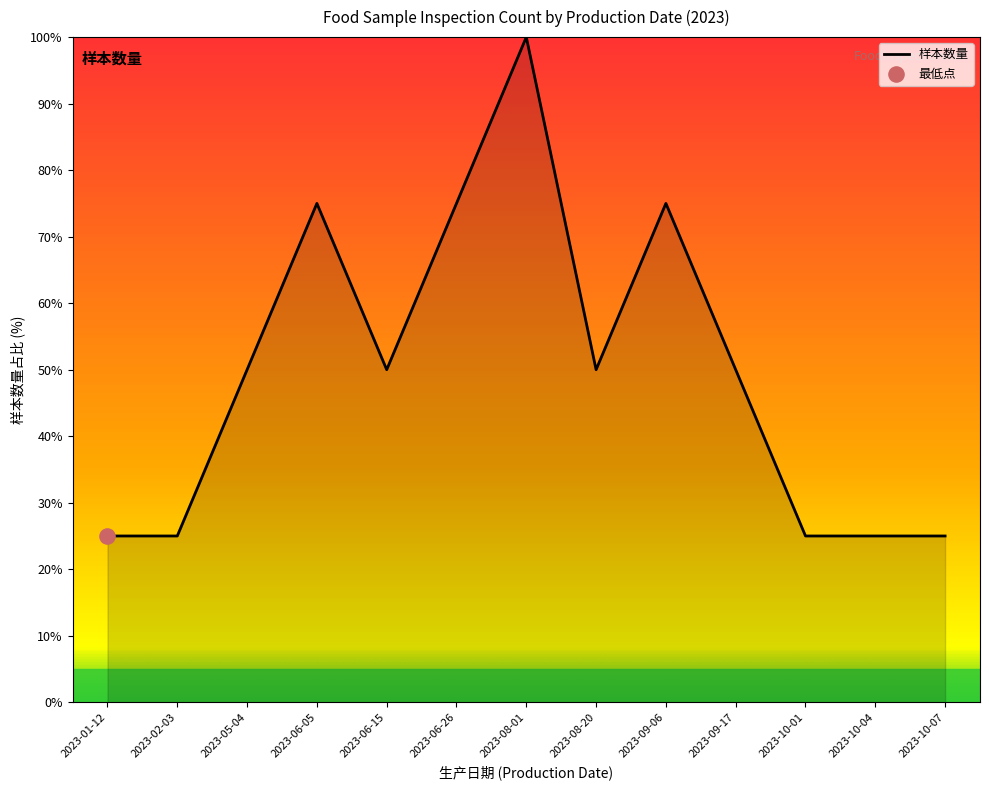

Approximately how many times larger is the value at 2023-06-05 compared to 2023-09-06?

1.0